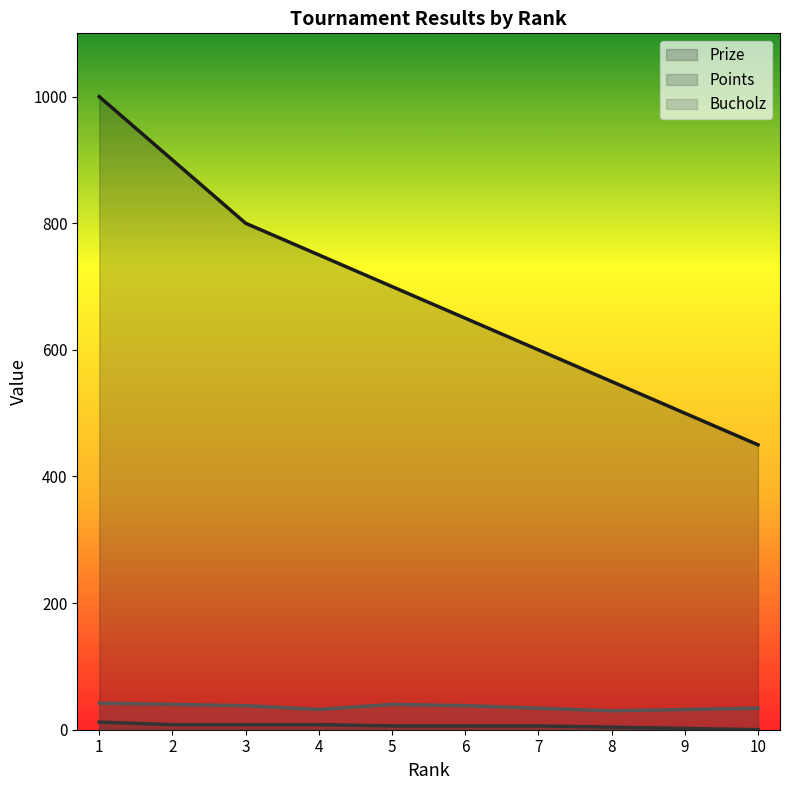

How many values in the Prize series are below 700?

5